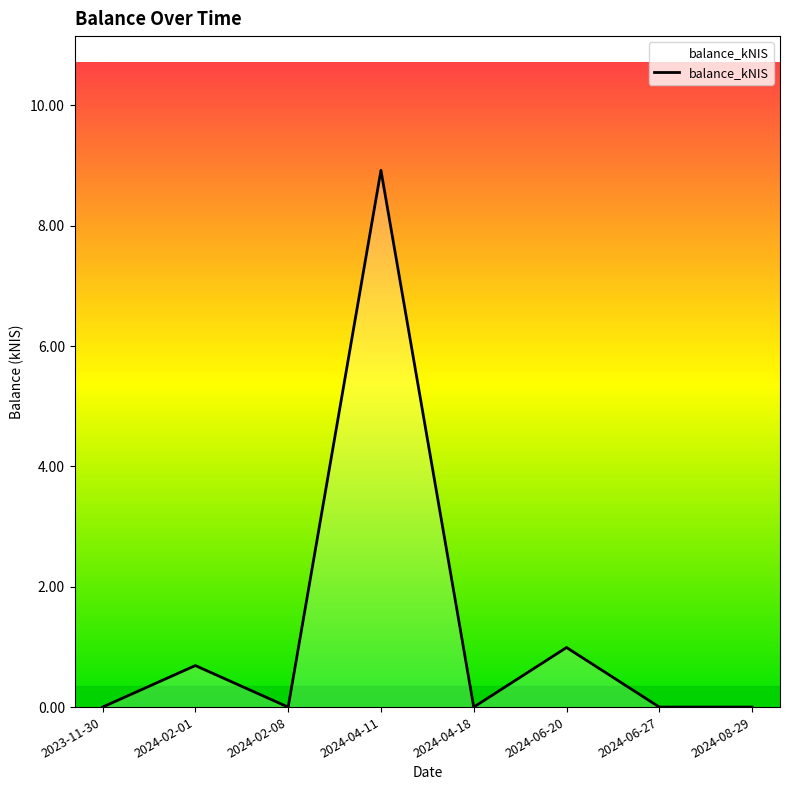

The chart shows a value of 1.0 at 2024-06-20. True or false?

True